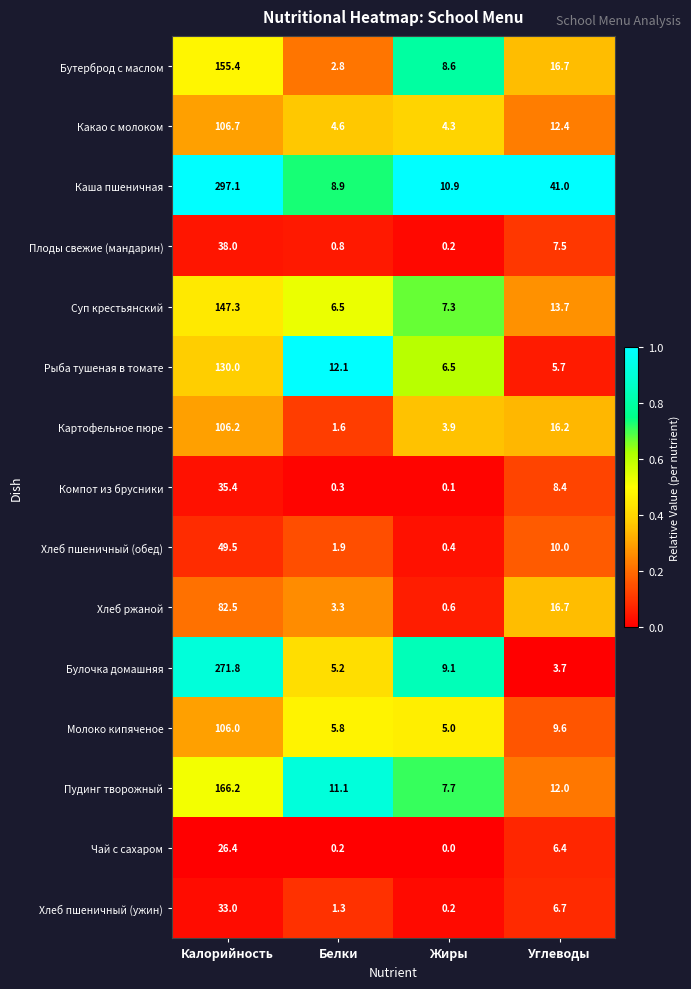

Rank the series at Белки from highest to lowest value.

Рыба тушеная в томате, Пудинг творожный, Каша пшеничная, Суп крестьянский, Молоко кипяченое, Булочка домашняя, Какао с молоком, Хлеб ржаной, Бутерброд с маслом, Хлеб пшеничный (обед), Картофельное пюре, Хлеб пшеничный (ужин), Плоды свежие (мандарин), Компот из брусники, Чай с сахаром